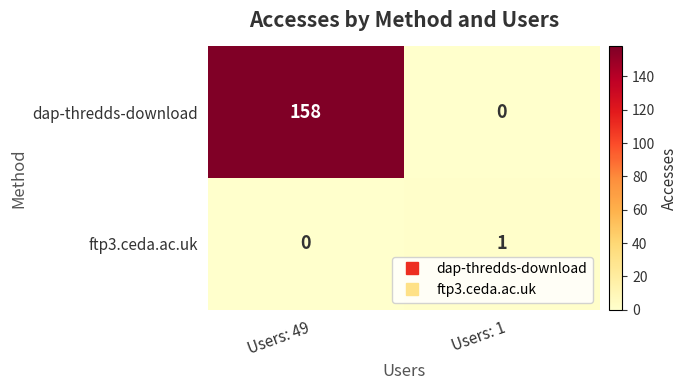

Which series has the widest spread of values?

dap-thredds-download